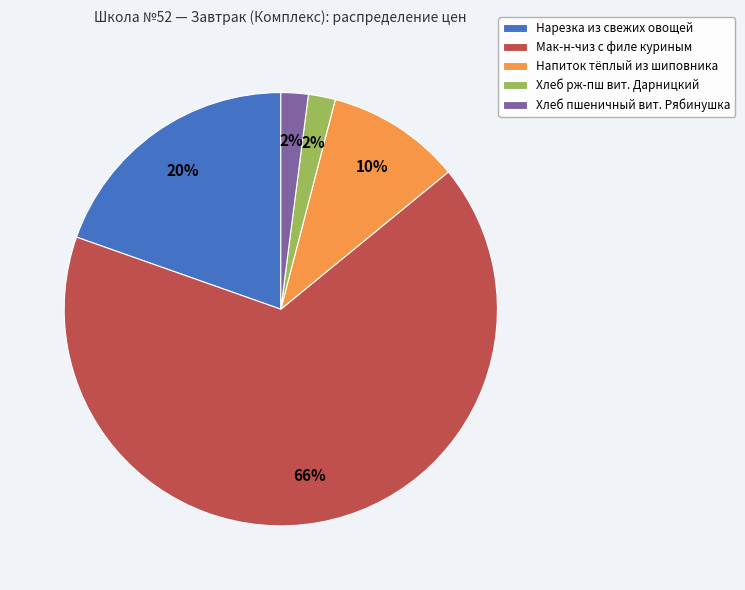

To the nearest percent, what is the average slice percentage?

20%